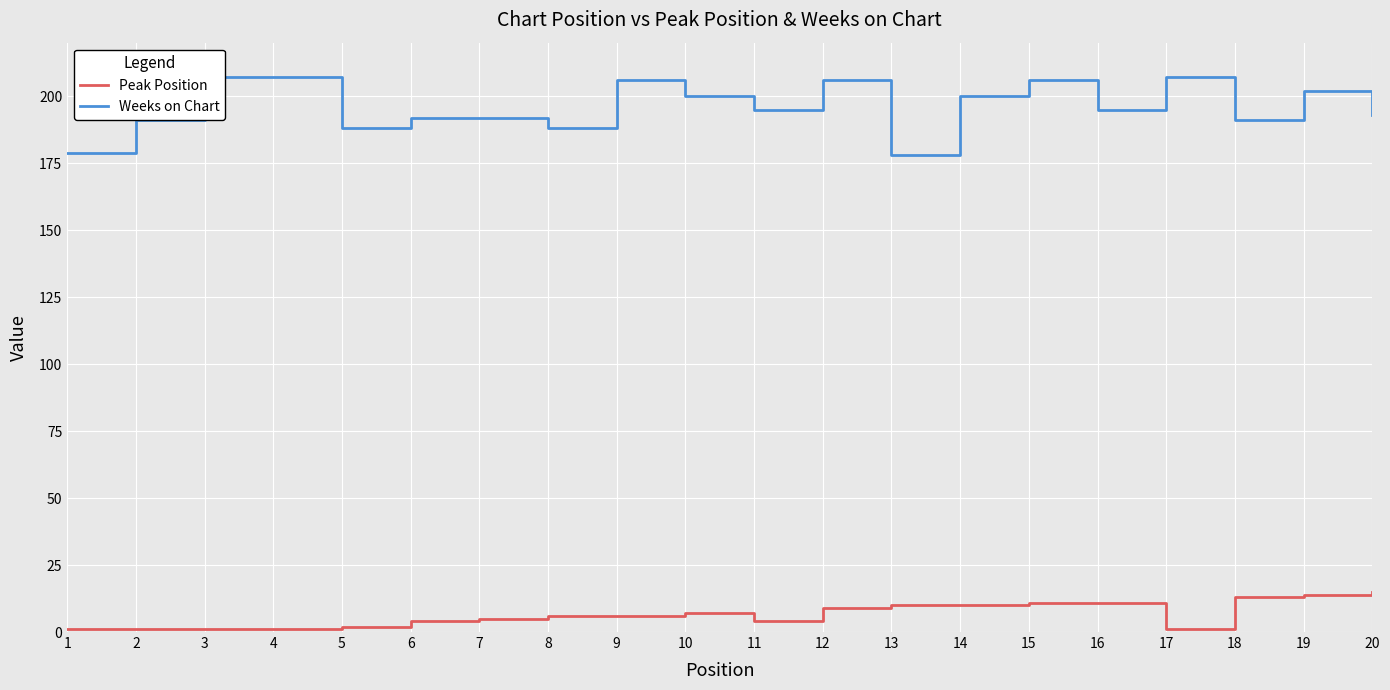

Between 2 and 11, which series saw the biggest shift?

Weeks on Chart